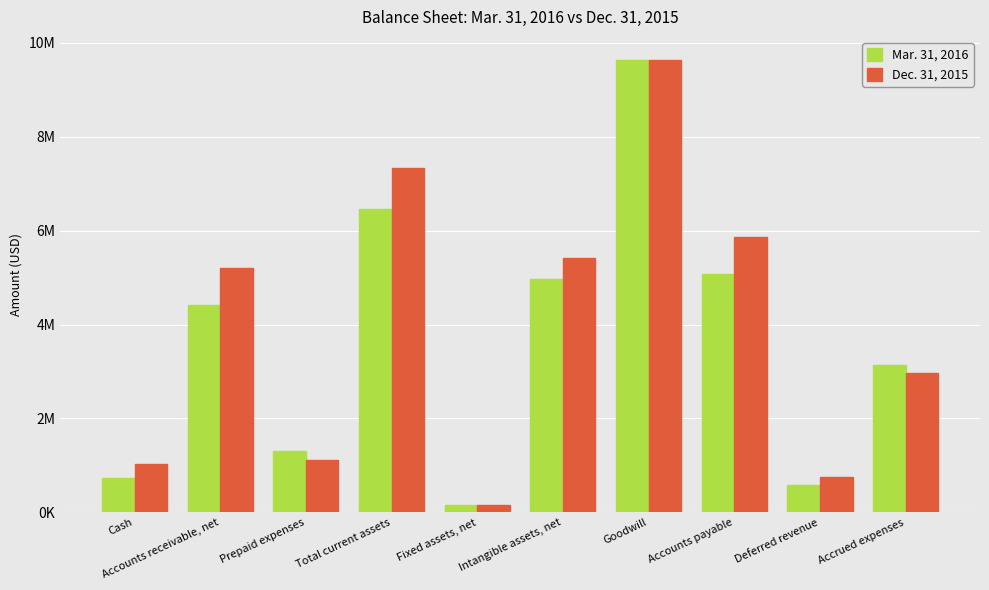

What are all the series names shown in the legend?

Mar. 31, 2016, Dec. 31, 2015